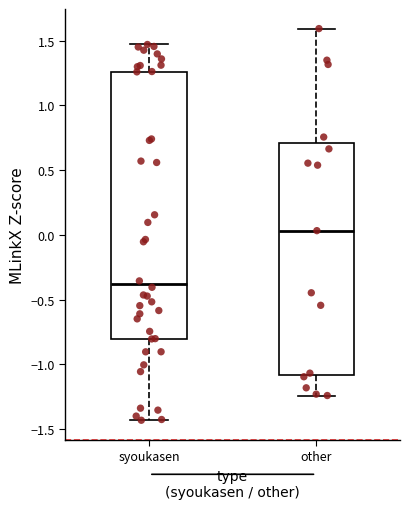

Where does the median line of the box for other sit on the y-axis? The values are not printed on the chart, so give them approximately, as read against the axis.

0.05